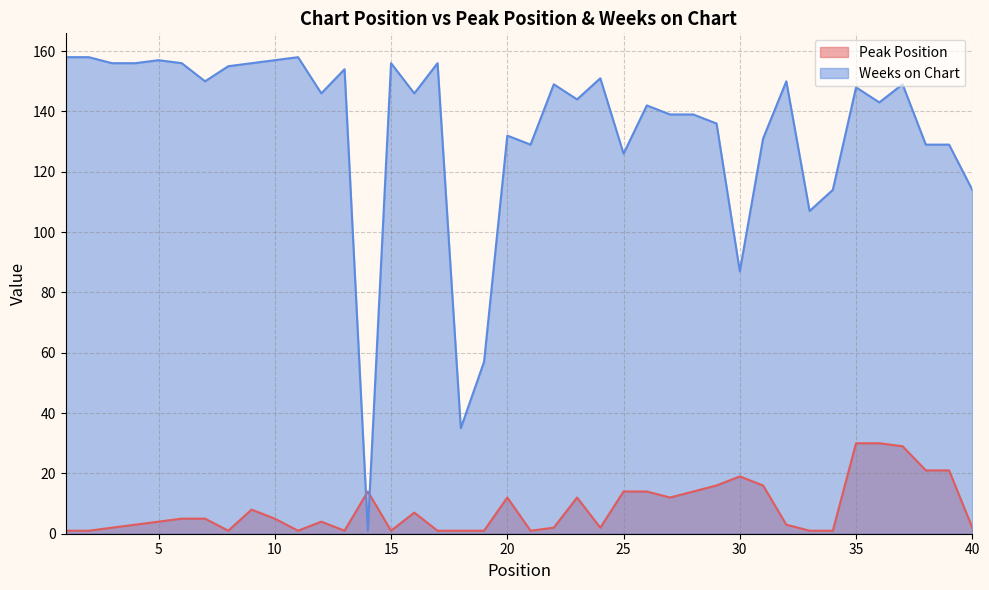

True or false: Peak Position and Weeks on Chart cross at least once.

True